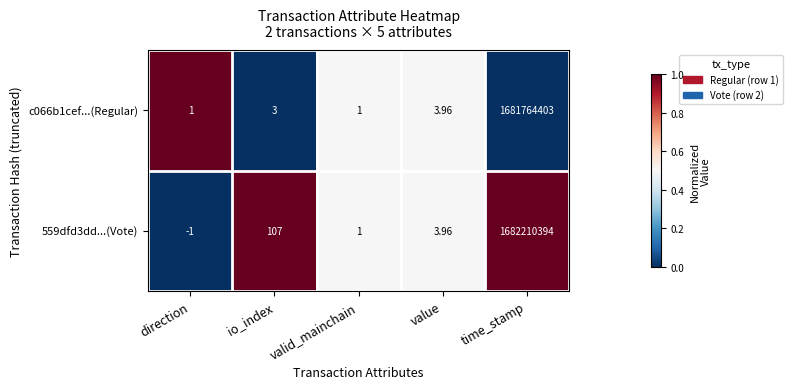

Between io_index and time_stamp, which series saw the biggest shift?

559dfd3dd...(Vote)